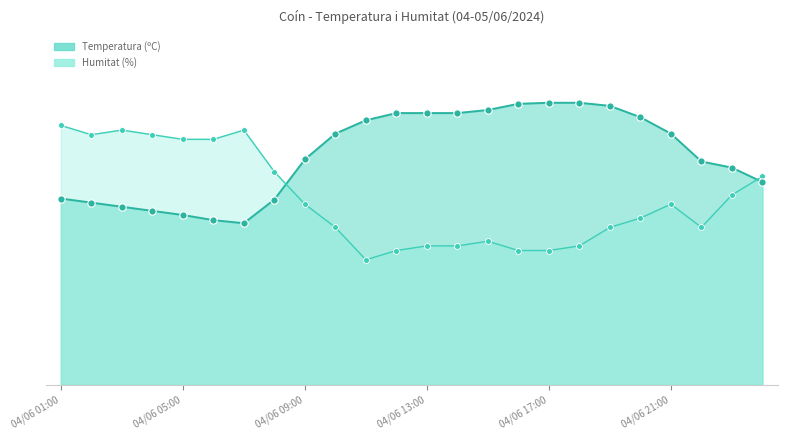

At which category is the sum across all series the highest?

04/06 01:00